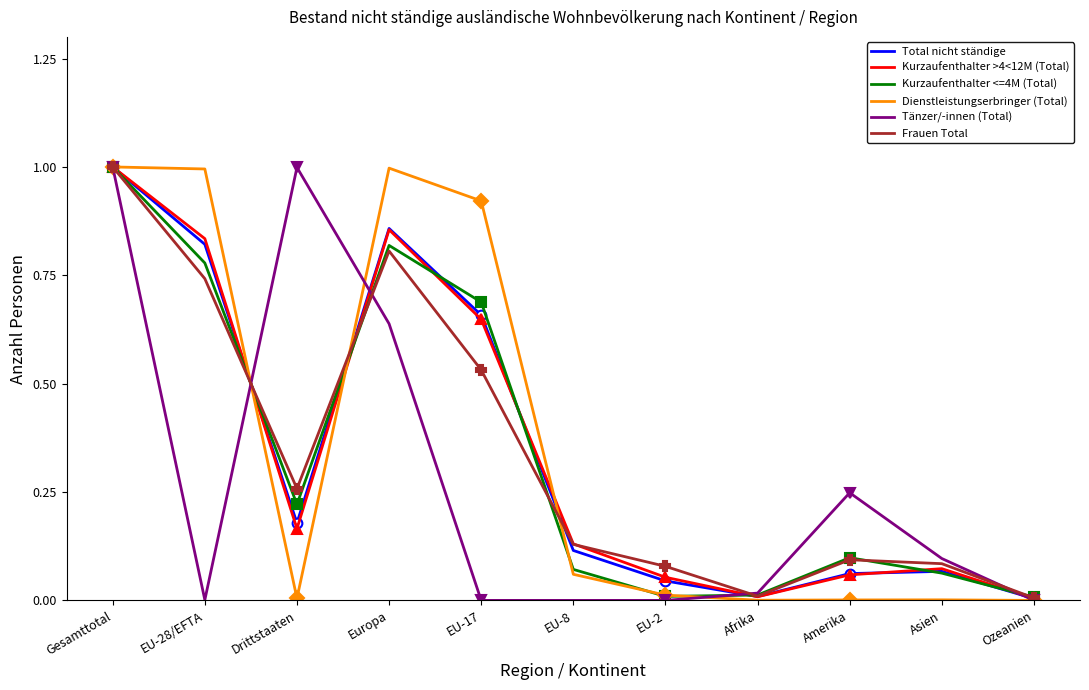

Reading left to right, what are all the values shown in this chart?

Total nicht ständige: Gesamttotal=1.0	EU-28/EFTA=0.8	Drittstaaten=0.2	Europa=0.9	EU-17=0.7	EU-8=0.1	EU-2=0.0	Afrika=0.0	Amerika=0.1	Asien=0.1	Ozeanien=0.0
Kurzaufenthalter >4<12M (Total): Gesamttotal=1.0	EU-28/EFTA=0.8	Drittstaaten=0.2	Europa=0.9	EU-17=0.6	EU-8=0.1	EU-2=0.1	Afrika=0.0	Amerika=0.1	Asien=0.1	Ozeanien=0.0
Kurzaufenthalter <=4M (Total): Gesamttotal=1.0	EU-28/EFTA=0.8	Drittstaaten=0.2	Europa=0.8	EU-17=0.7	EU-8=0.1	EU-2=0.0	Afrika=0.0	Amerika=0.1	Asien=0.1	Ozeanien=0.0
Dienstleistungserbringer (Total): Gesamttotal=1.0	EU-28/EFTA=1.0	Drittstaaten=0.0	Europa=1.0	EU-17=0.9	EU-8=0.1	EU-2=0.0	Afrika=0.0	Amerika=0.0	Asien=0.0	Ozeanien=0.0
Tänzer/-innen (Total): Gesamttotal=1.0	EU-28/EFTA=0.0	Drittstaaten=1.0	Europa=0.6	EU-17=0.0	EU-8=0.0	EU-2=0.0	Afrika=0.0	Amerika=0.2	Asien=0.1	Ozeanien=0.0
Frauen Total: Gesamttotal=1.0	EU-28/EFTA=0.7	Drittstaaten=0.3	Europa=0.8	EU-17=0.5	EU-8=0.1	EU-2=0.1	Afrika=0.0	Amerika=0.1	Asien=0.1	Ozeanien=0.0